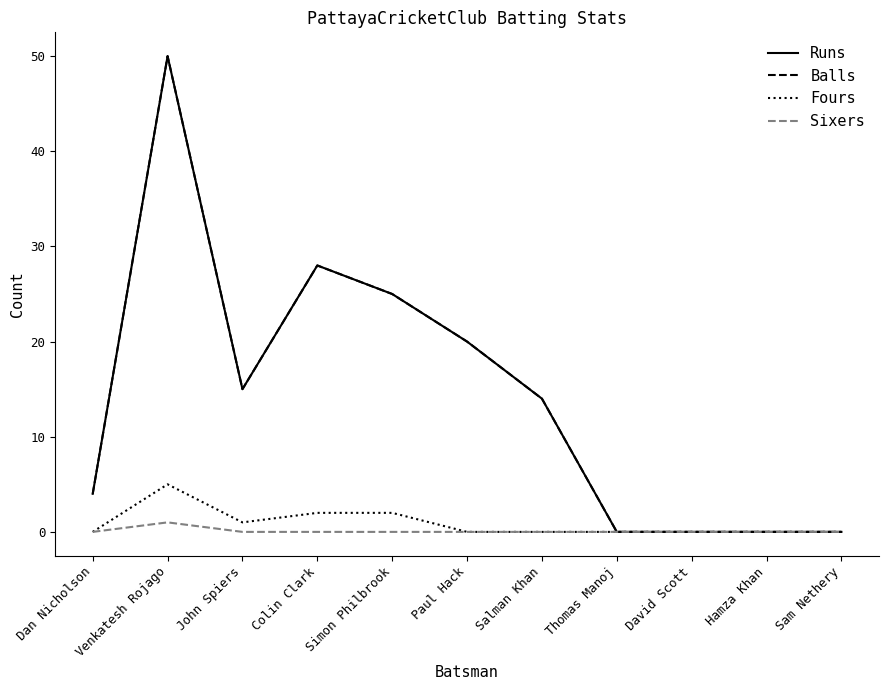

Is this an area chart (filled region under the line)?

No